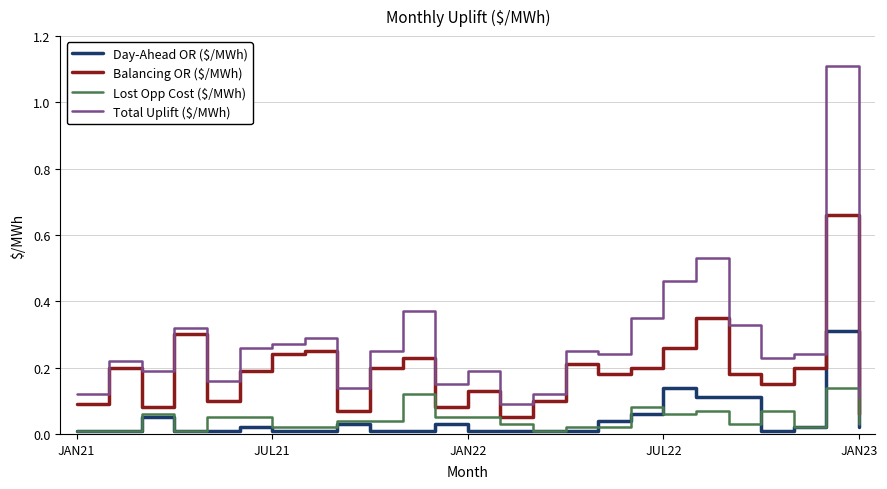

Which series has the widest spread of values?

Total Uplift ($/MWh)